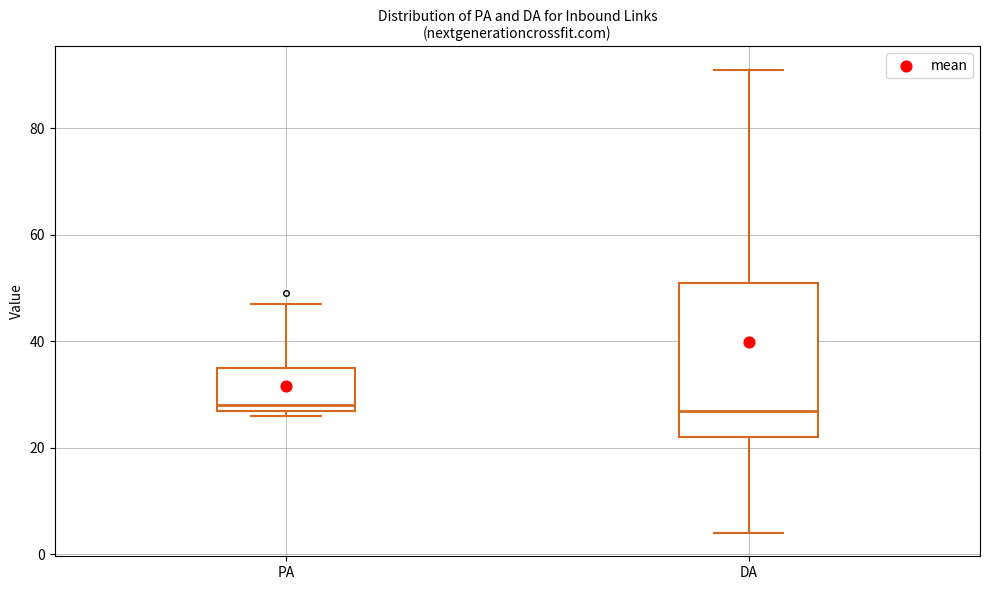

Which box is the tallest, from its lower edge to its upper edge?

DA